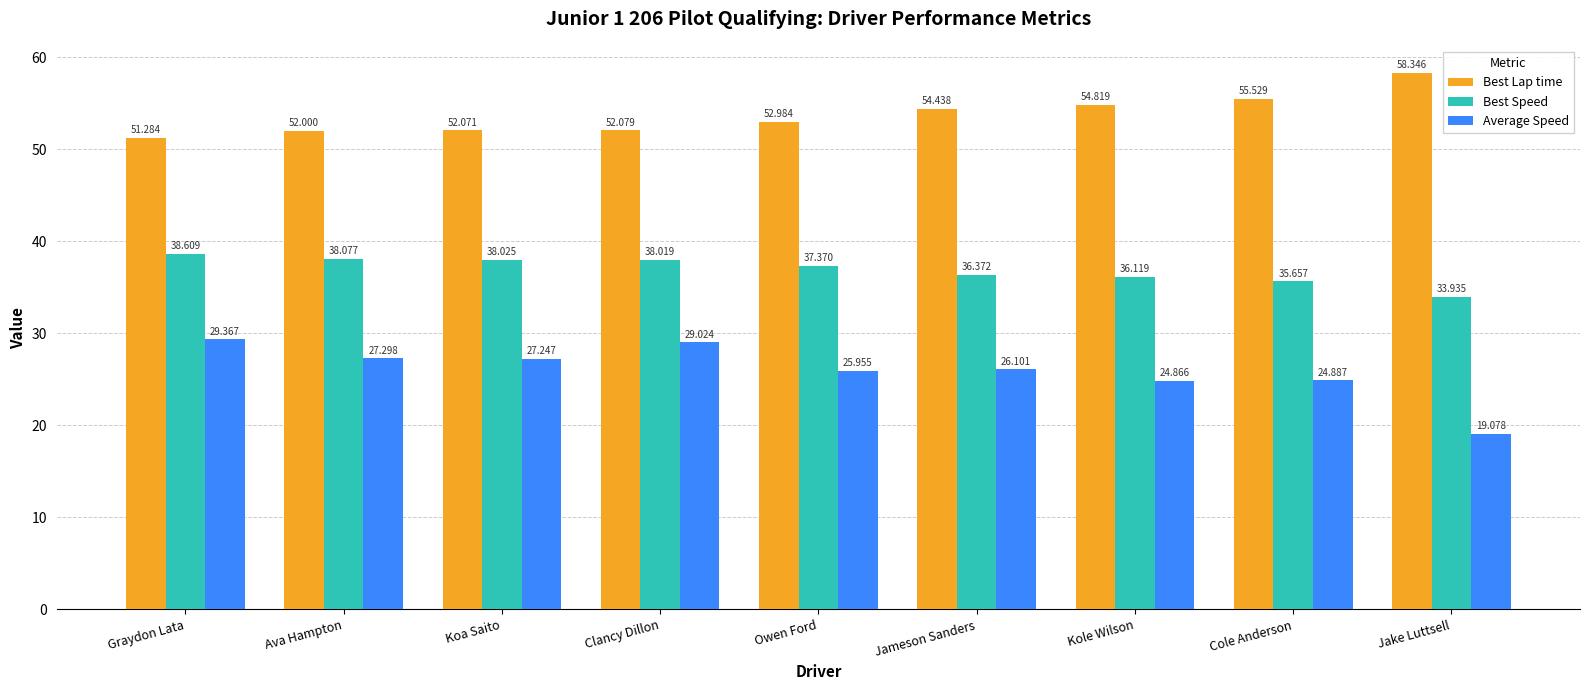

What are all the series names shown in the legend?

Best Lap time, Best Speed, Average Speed